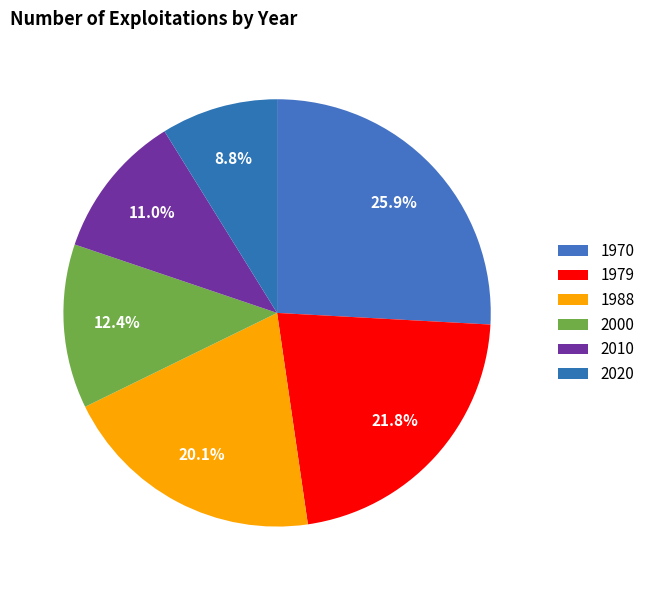

Count the number of slices in the pie.

6